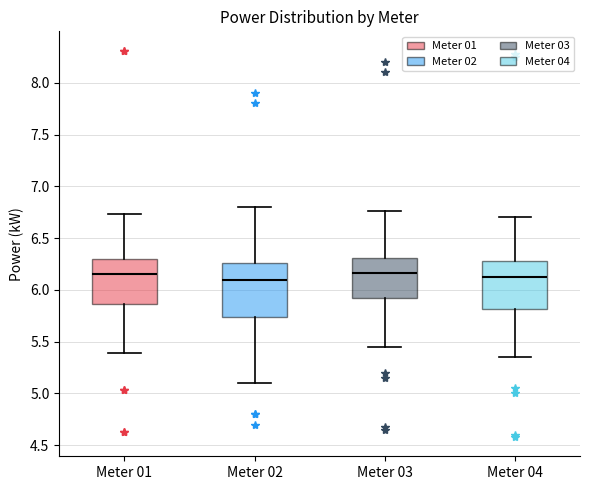

Reading left to right, transcribe this box plot: for each box, give where its median line is, the range the box spans, and where its two whiskers end, as read against the y-axis. The values are not printed on the chart, so give them approximately, as read against the axis.

Meter 01: median 6.15, box 5.85 to 6.30, whiskers 5.40 to 6.75
Meter 02: median 6.10, box 5.75 to 6.25, whiskers 5.10 to 6.80
Meter 03: median 6.15, box 5.95 to 6.30, whiskers 5.45 to 6.75
Meter 04: median 6.10, box 5.80 to 6.30, whiskers 5.35 to 6.70